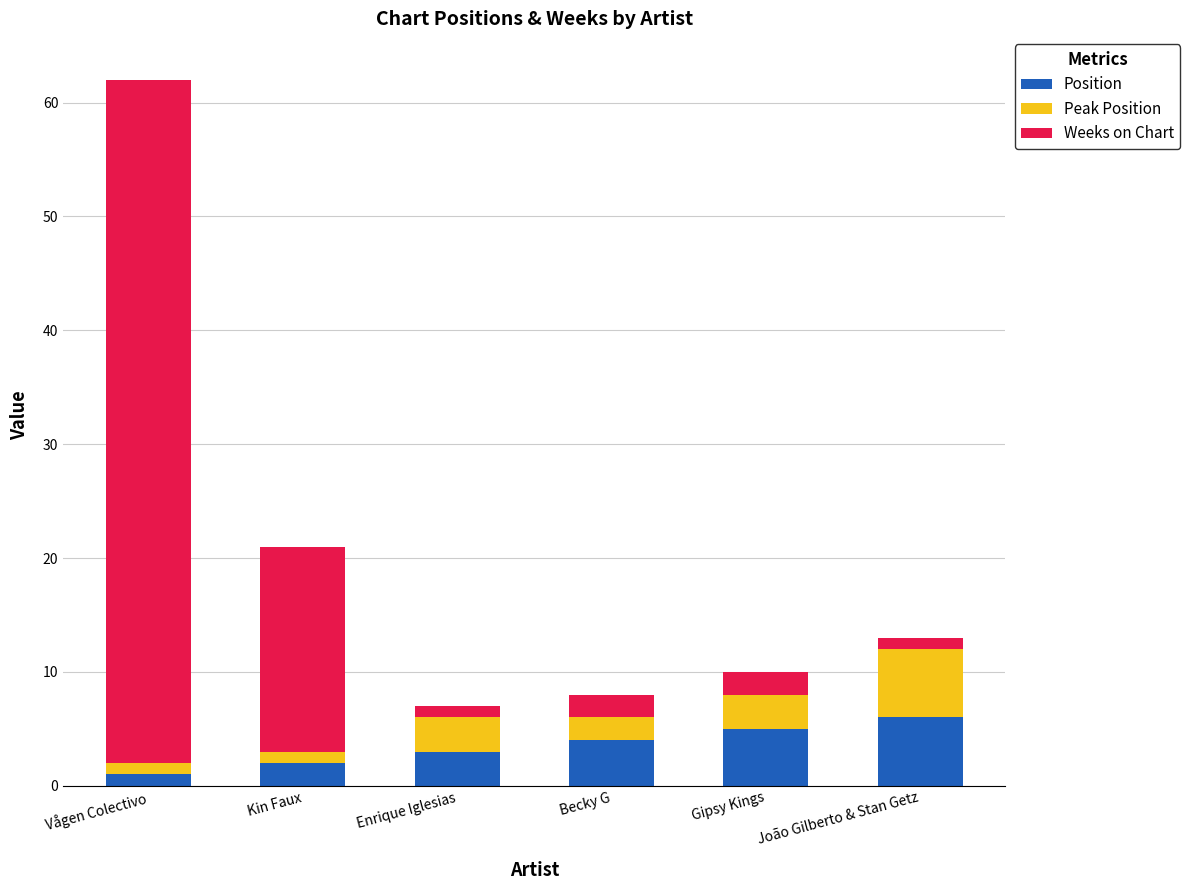

Reading left to right, list the values for the Position series.

1	2	3	4	5	6